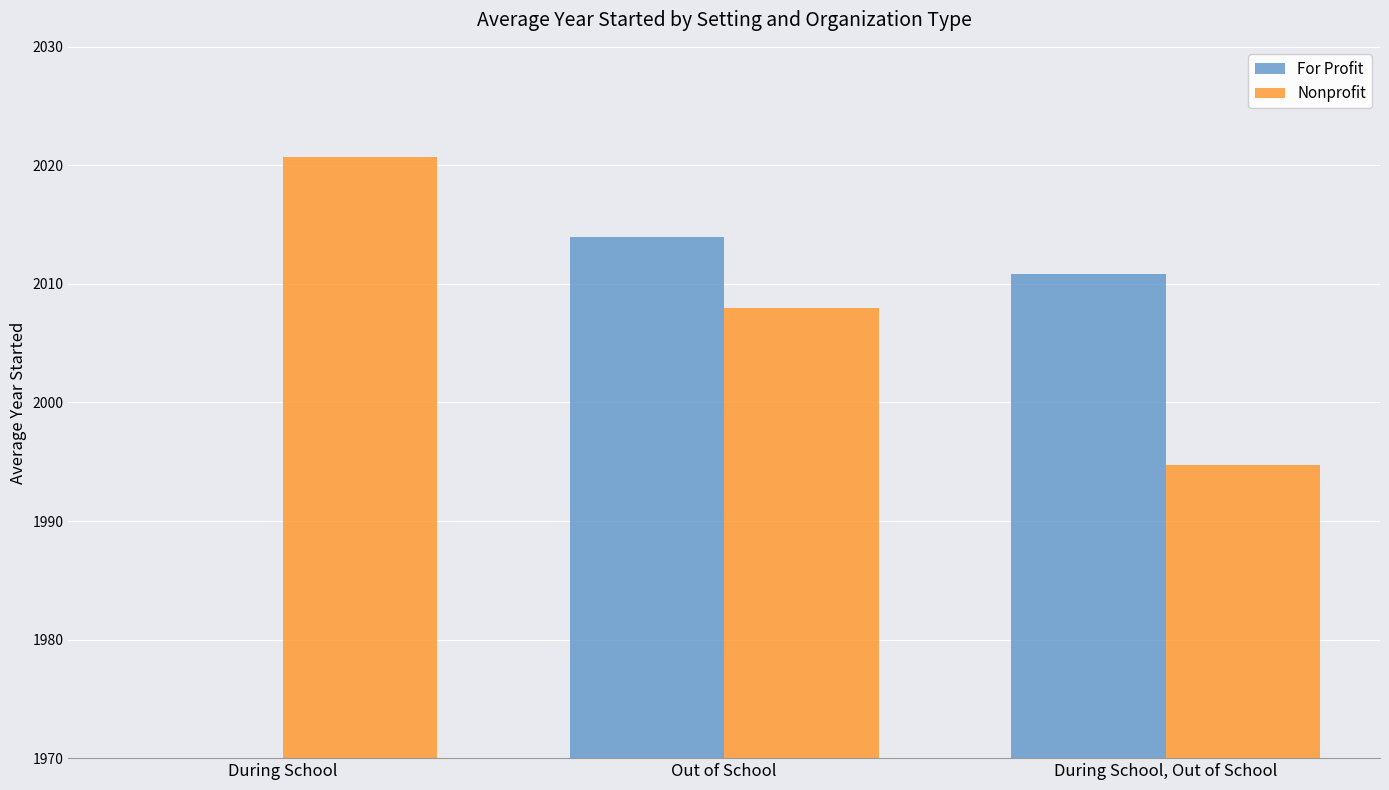

Reading left to right, extract all data points from this chart.

For Profit: During School=0.0	Out of School=2014.0	During School, Out of School=2010.8
Nonprofit: During School=2020.7	Out of School=2008.0	During School, Out of School=1994.7